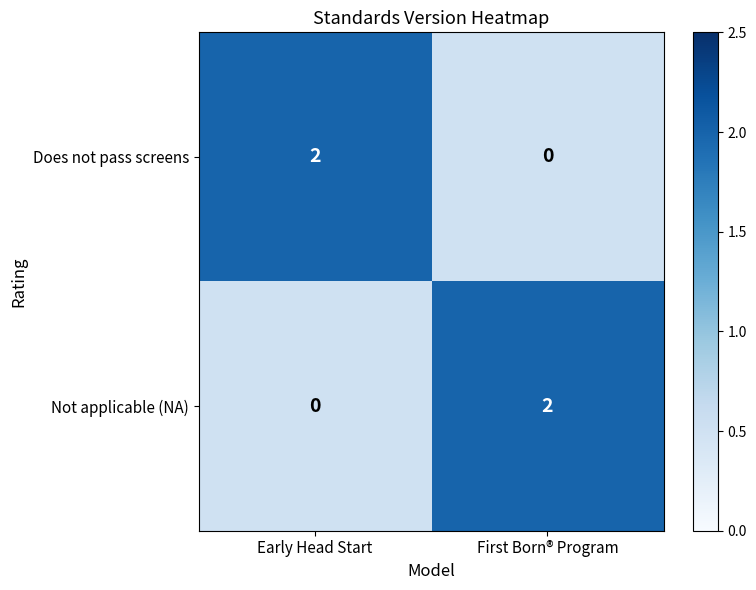

True or false: Not applicable (NA) has a value of 0 at Early Head Start.

True